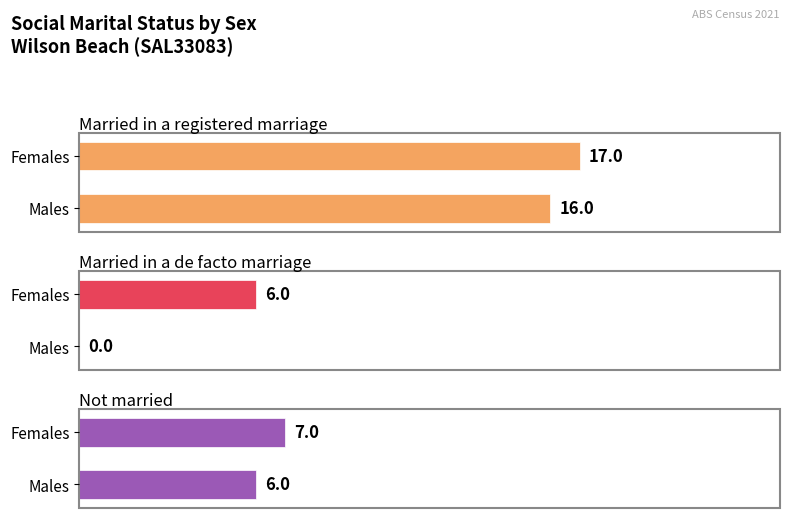

List the series in order of their peak value, lowest first.

Married in a de facto marriage, Not married, Married in a registered marriage